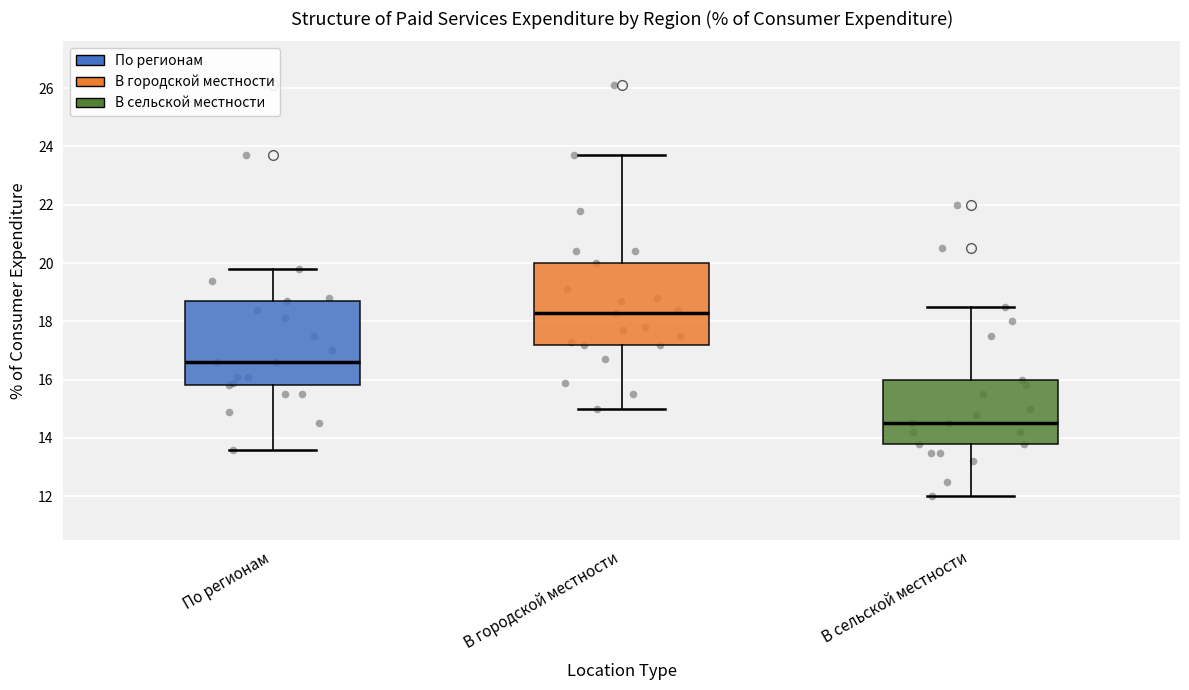

Reading left to right, transcribe this box plot: for each box, give where its median line is, the range the box spans, and where its two whiskers end, as read against the y-axis. The values are not printed on the chart, so give them approximately, as read against the axis.

По регионам: median 16.6, box 15.8 to 18.8, whiskers 13.6 to 19.8
В городской местности: median 18.4, box 17.2 to 20.0, whiskers 15.0 to 23.8
В сельской местности: median 14.6, box 13.8 to 16.0, whiskers 12.0 to 18.6